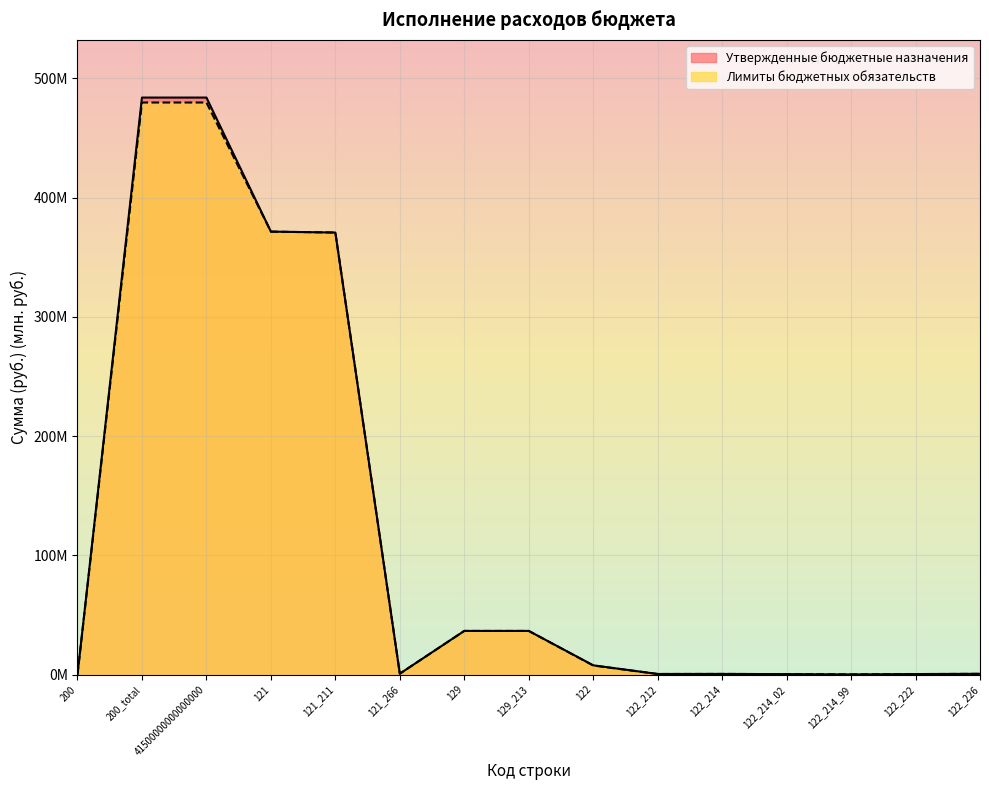

True or false: Лимиты бюджетных обязательств and Утвержденные бюджетные назначения cross at least once.

False